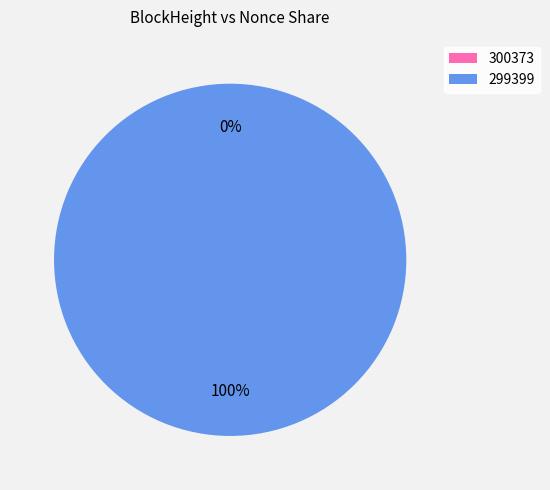

What is the majority slice?

299399